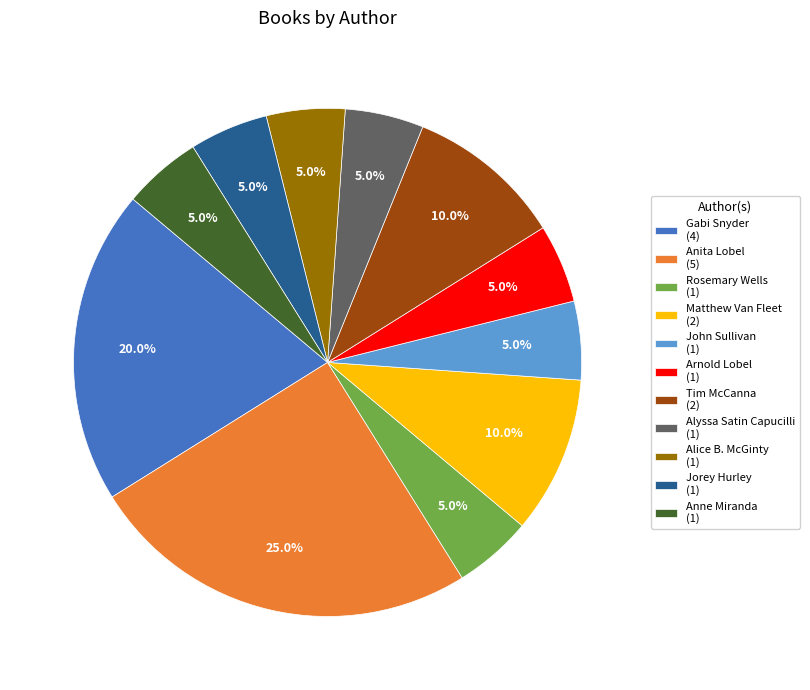

True or false: Tim McCanna accounts for 10% of the total.

True